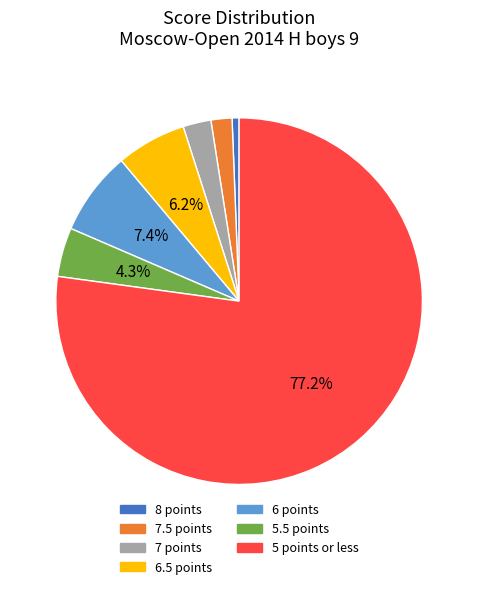

What portion of the pie excludes 6.5 points?

93.8%